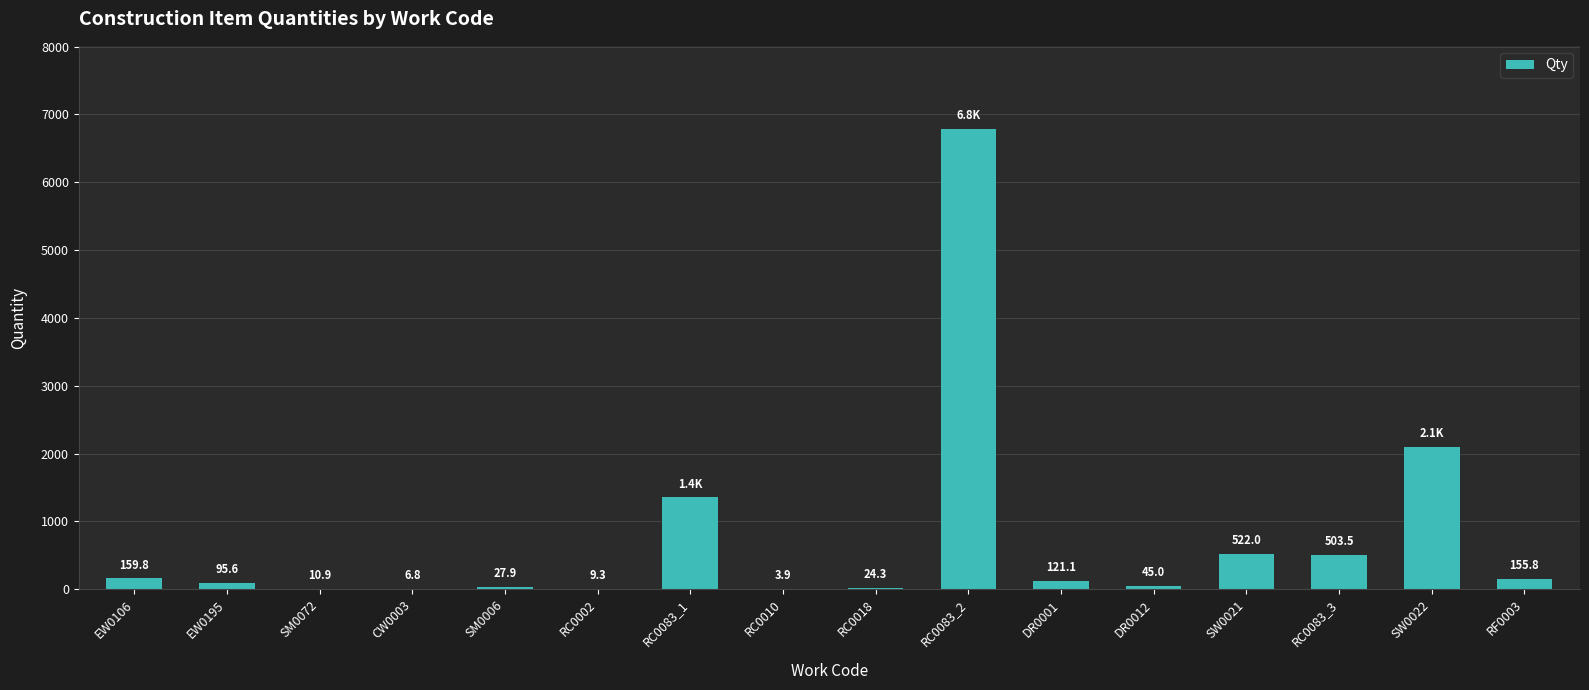

Which label corresponds to the largest value in the chart?

RC0083_2